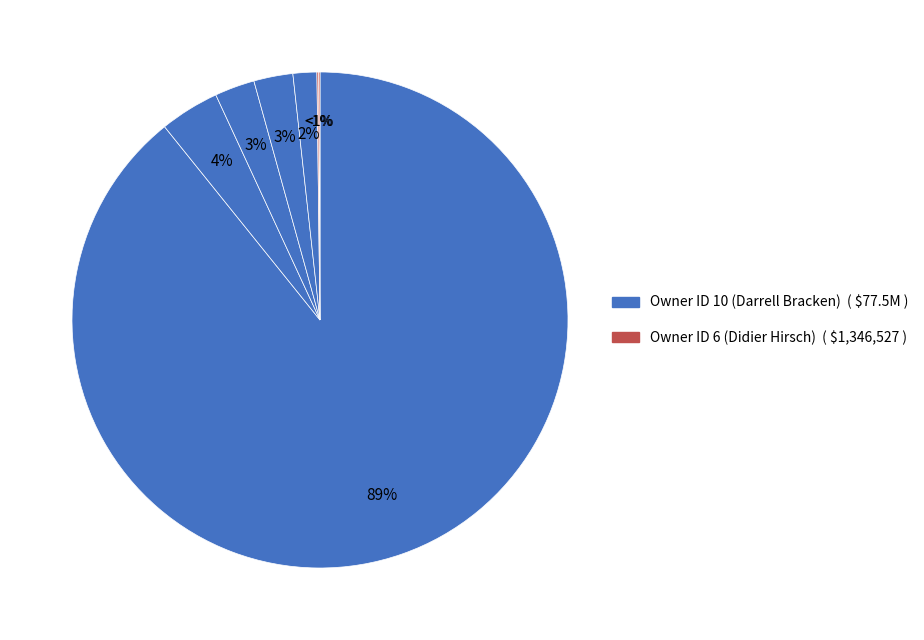

Between 10 and 10, which is larger?

10